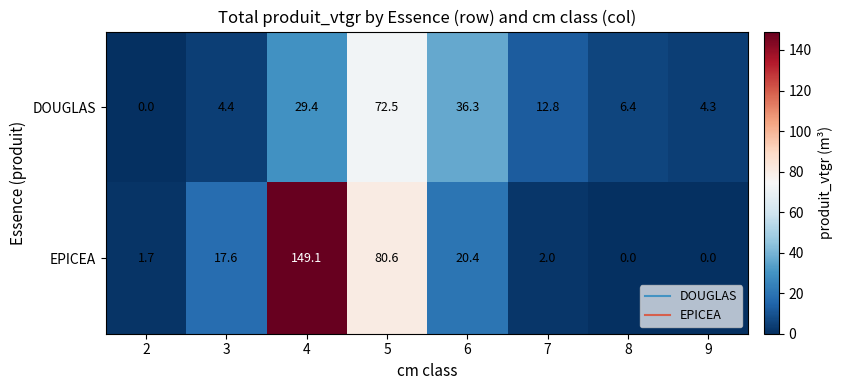

What is the average value of the DOUGLAS series?

20.8